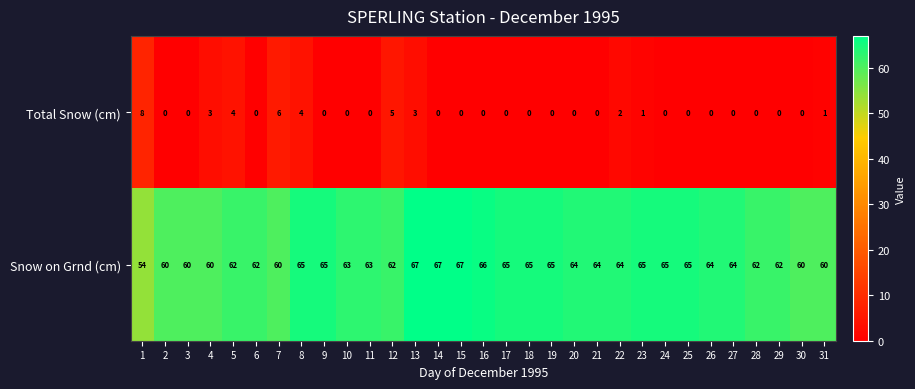

What is the spread (max minus min) of values at 2?

60